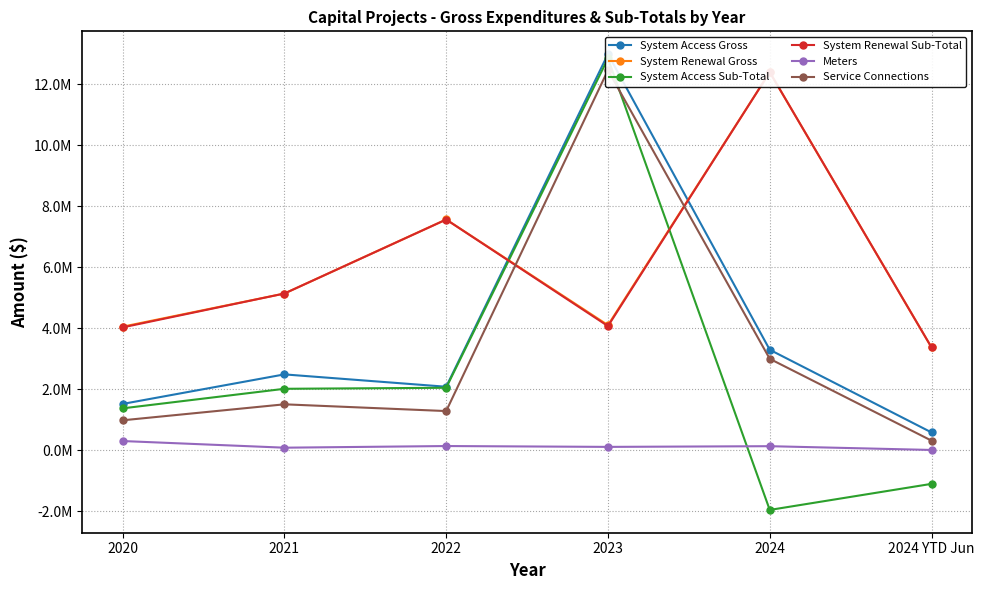

At which label does System Access Sub-Total reach its peak?

2023